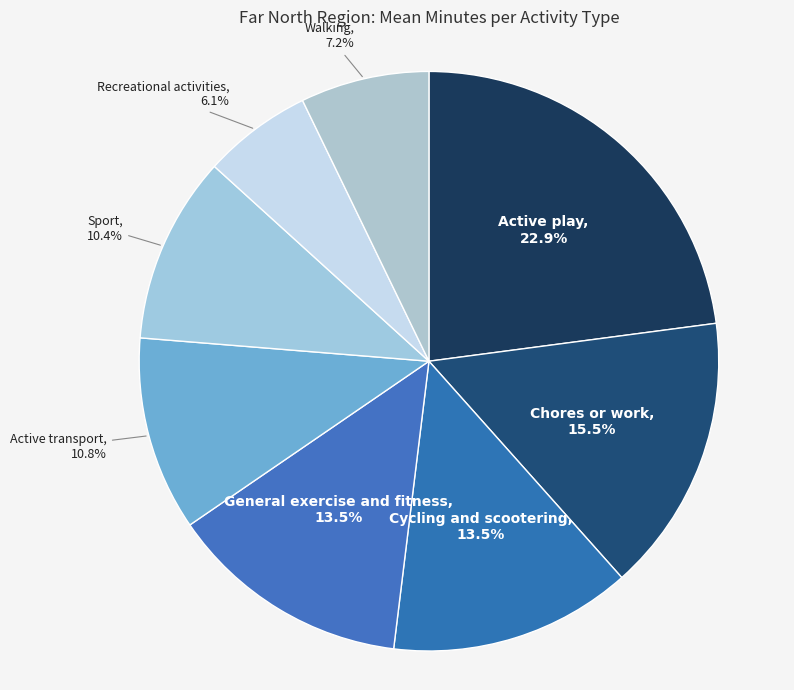

What is the largest slice in the pie chart?

Active play